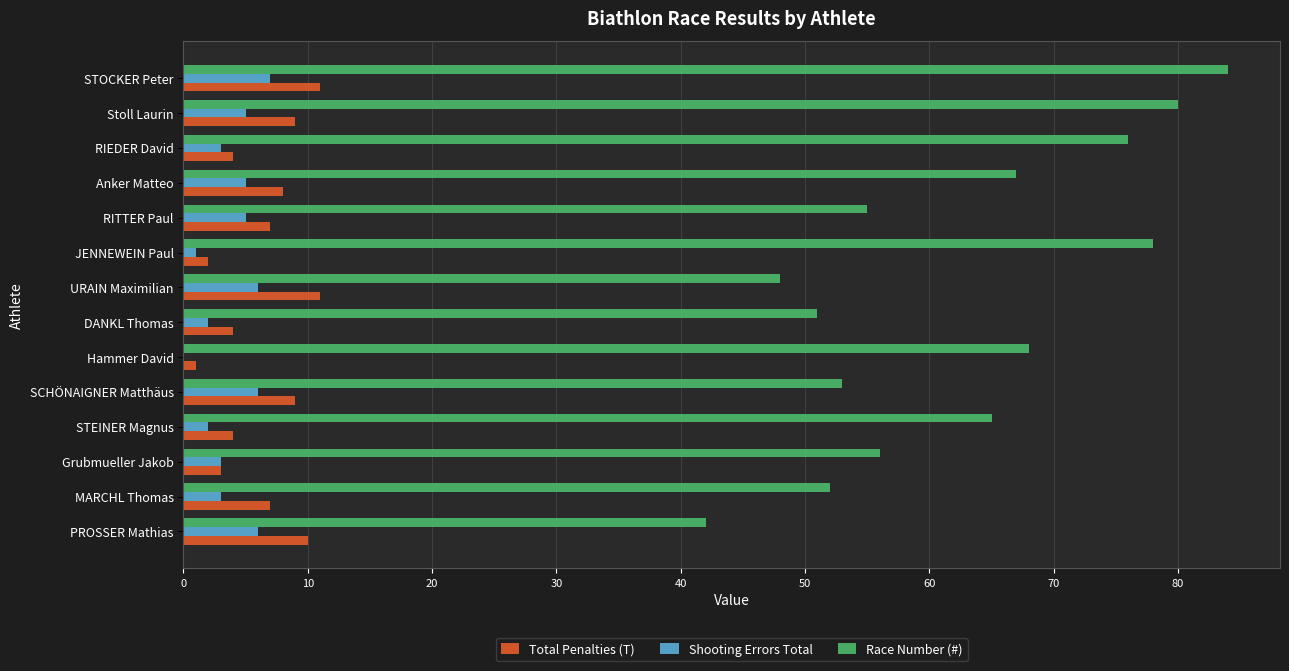

What is the sum of all Total Penalties (T) values?

90